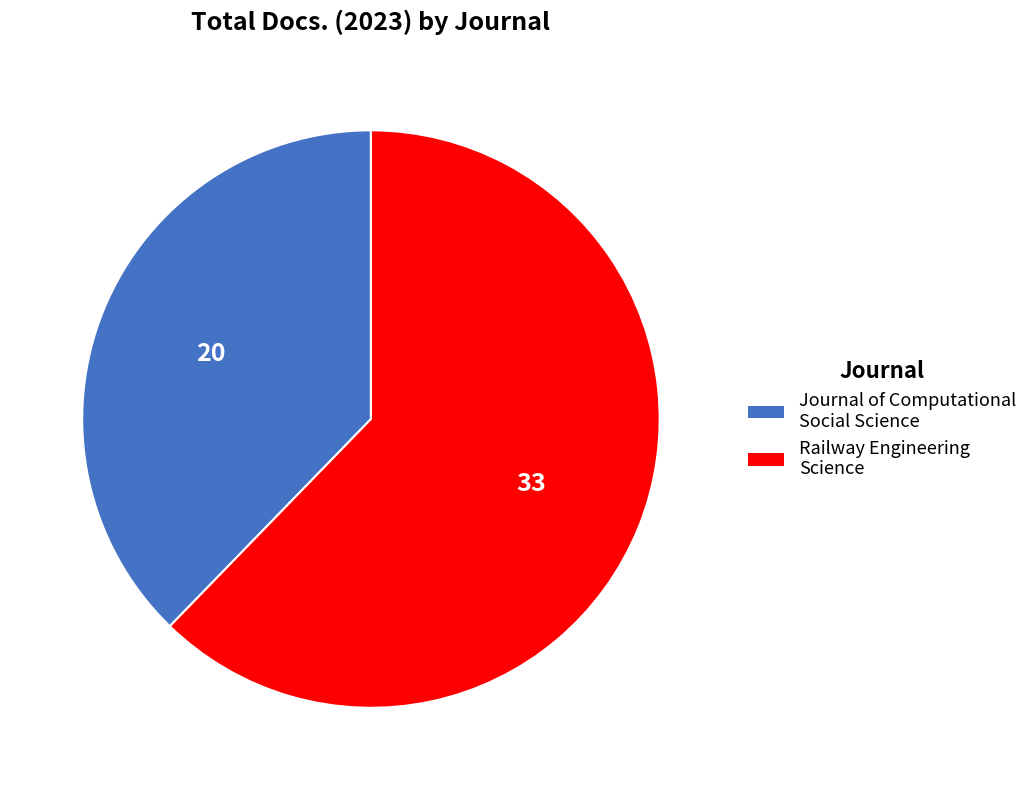

Which slice is the smallest?

Journal of Computational Social Science